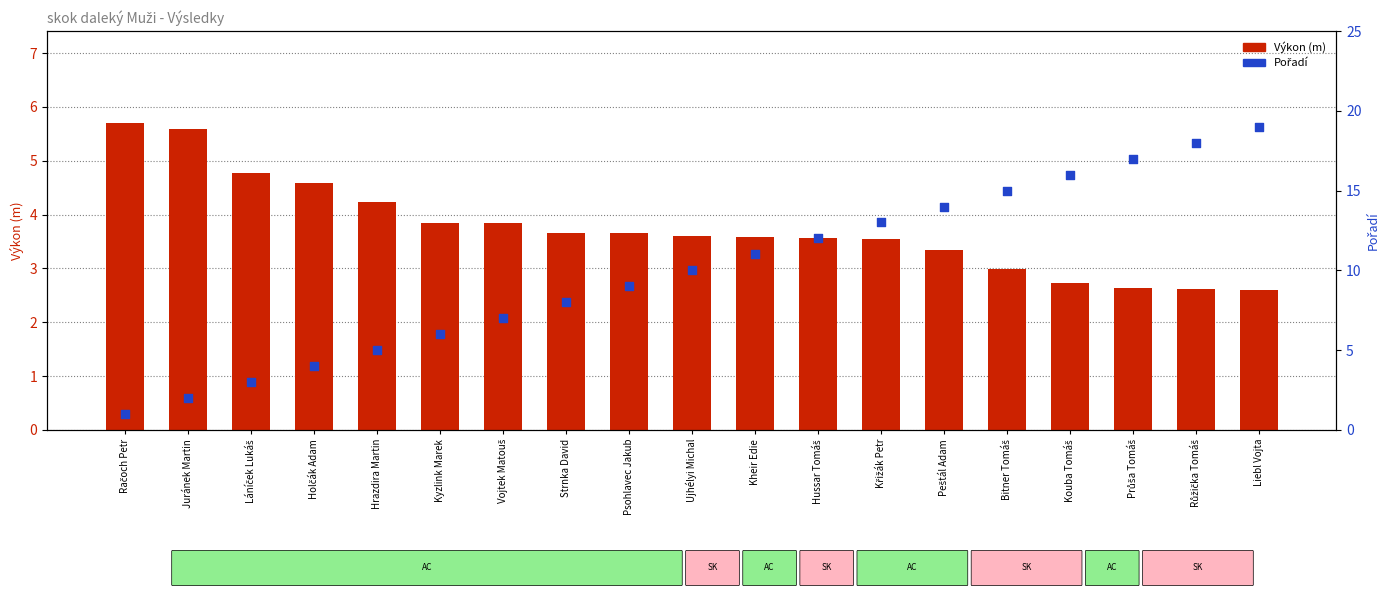

Which series contains the highest Y value?

Pořadí